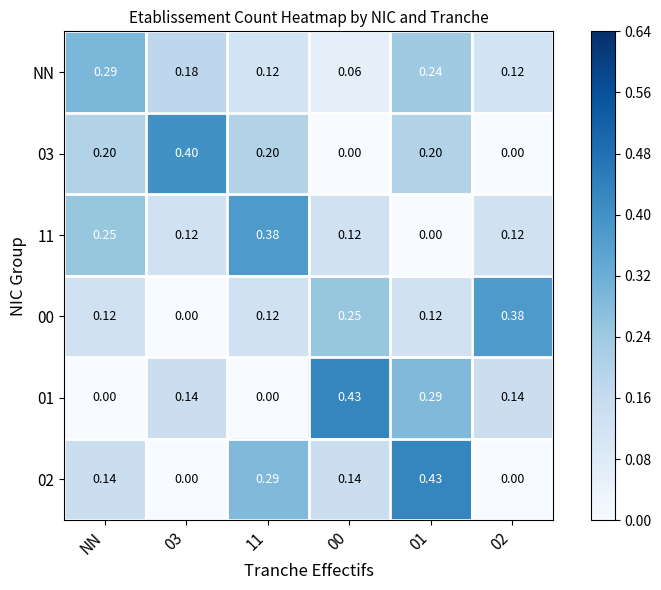

Which series has the largest total across all categories?

NN